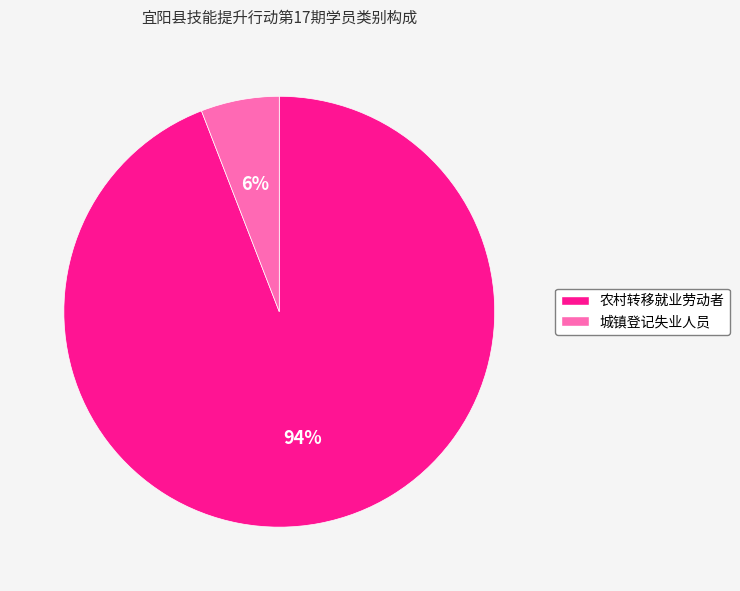

How many slices are in this pie chart?

2